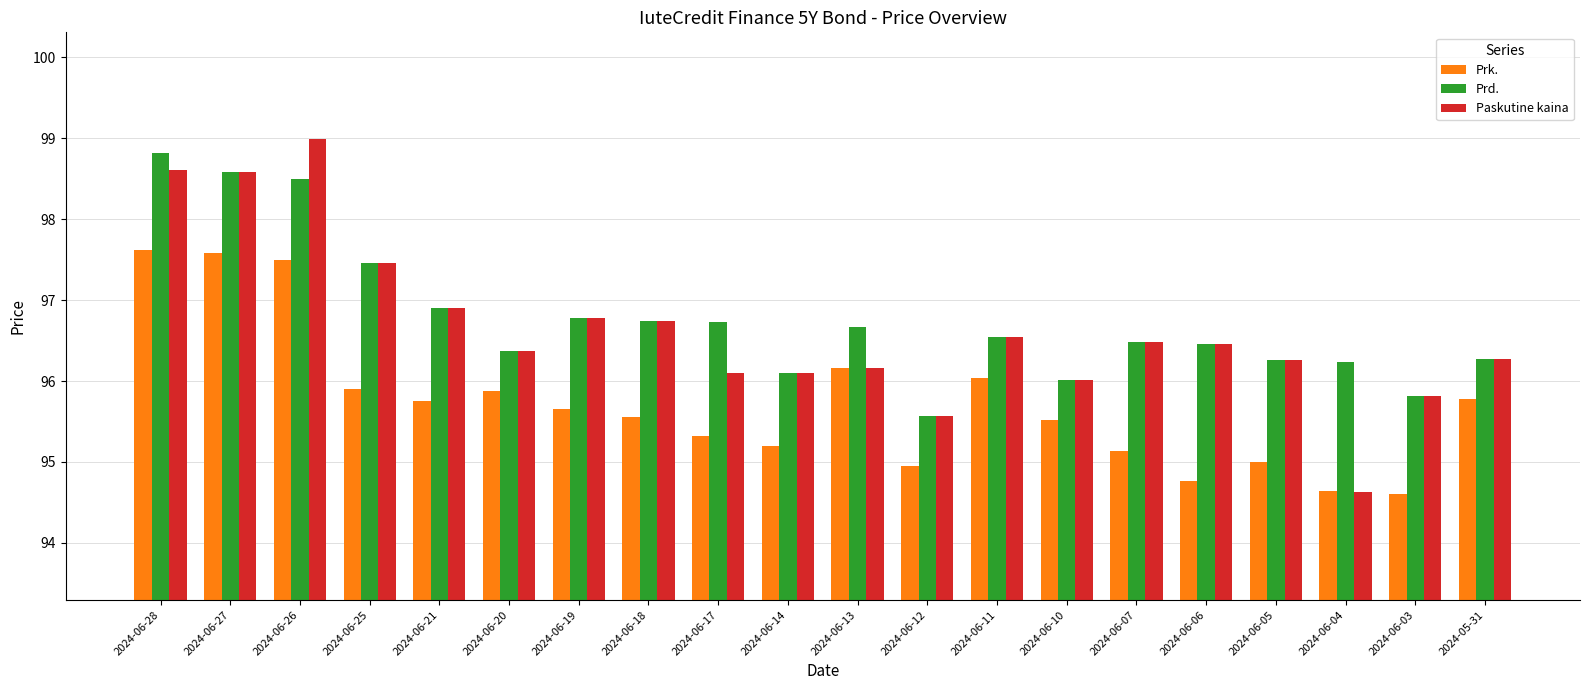

Which category has the highest value across all series?

2024-06-26